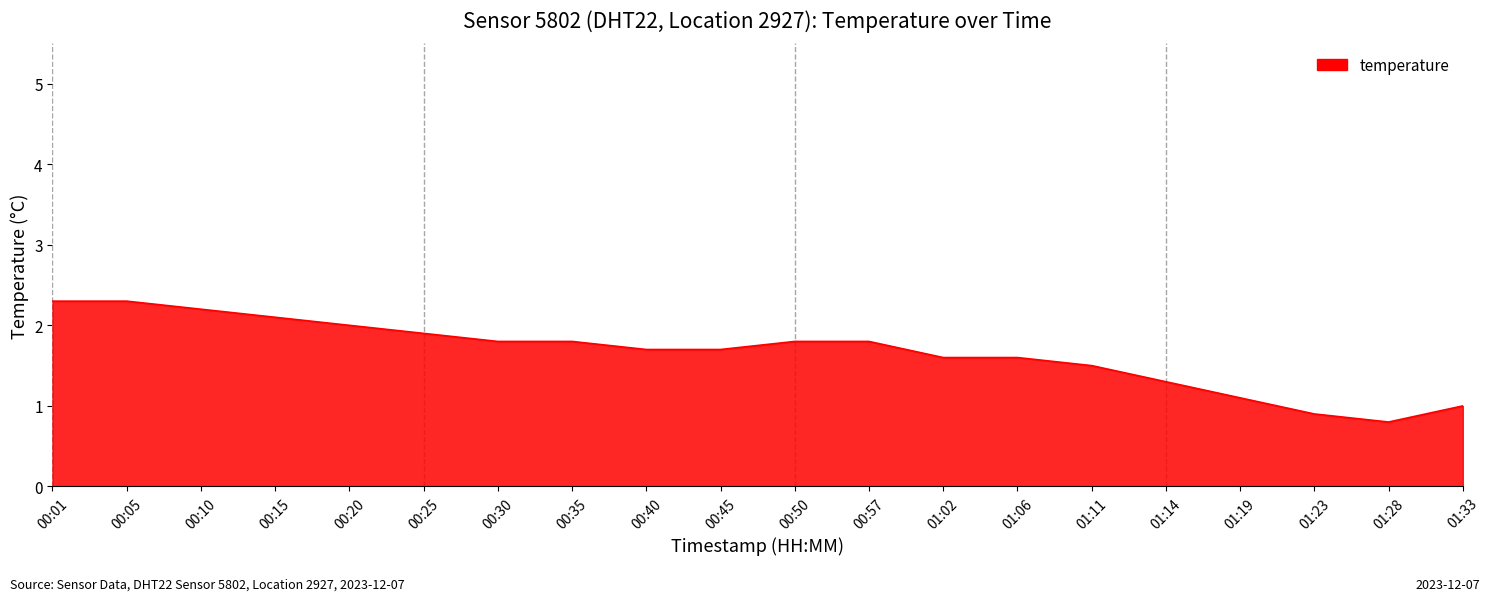

How many lines are shown in the chart?

1